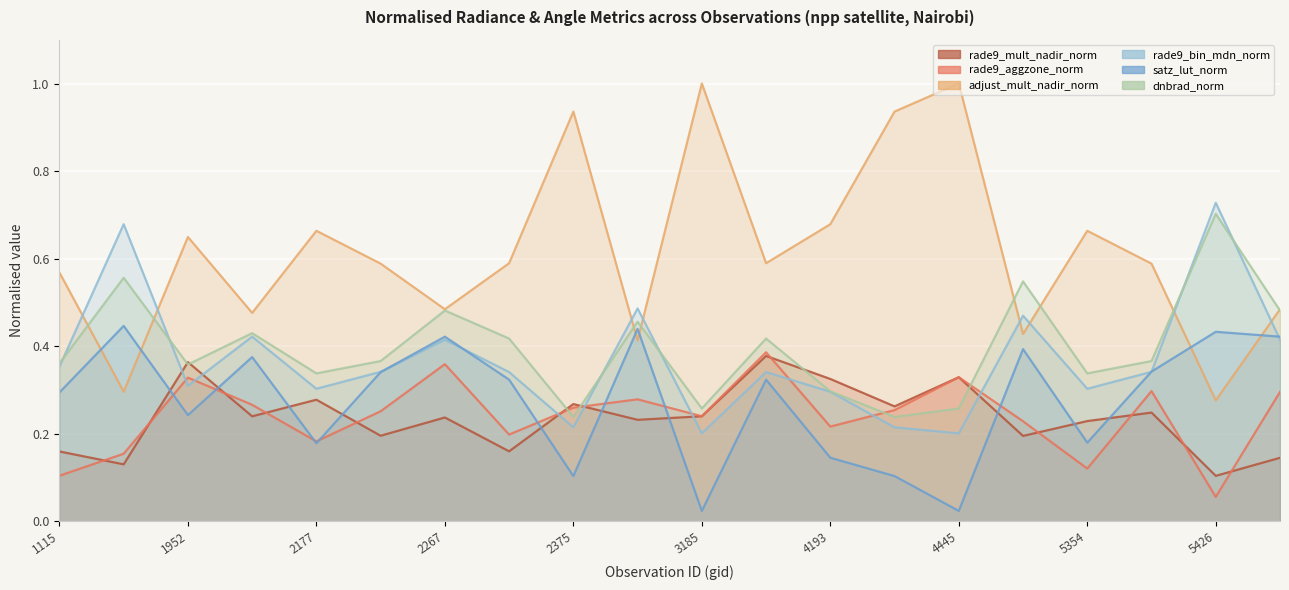

How many intersections are there between satz_lut_norm and adjust_mult_nadir_norm?

6